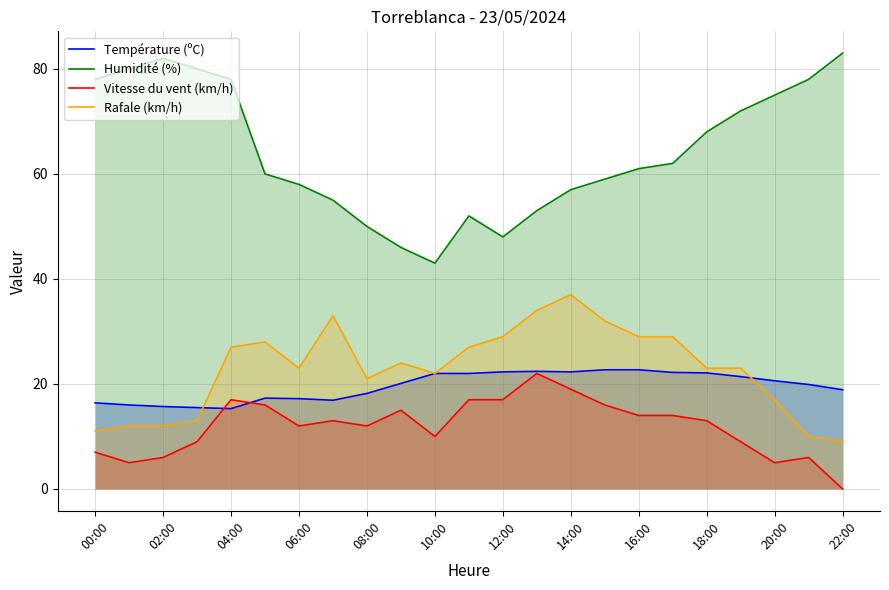

At which label is Humidité (%) closest to 63?

17